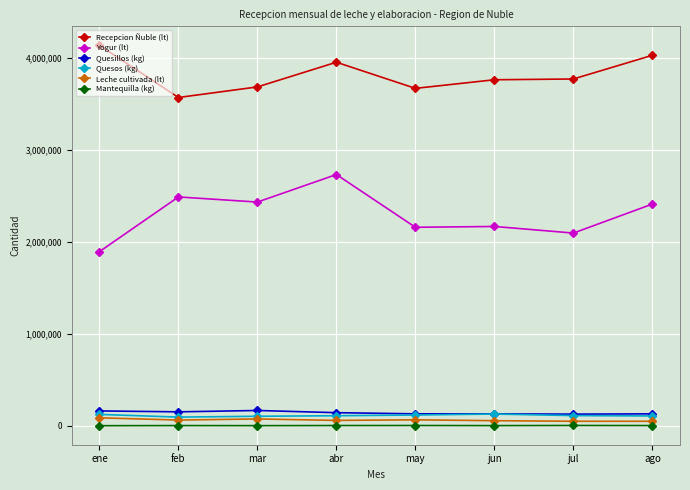

Is it true that Quesos (kg) equals 127131 at jun?

True